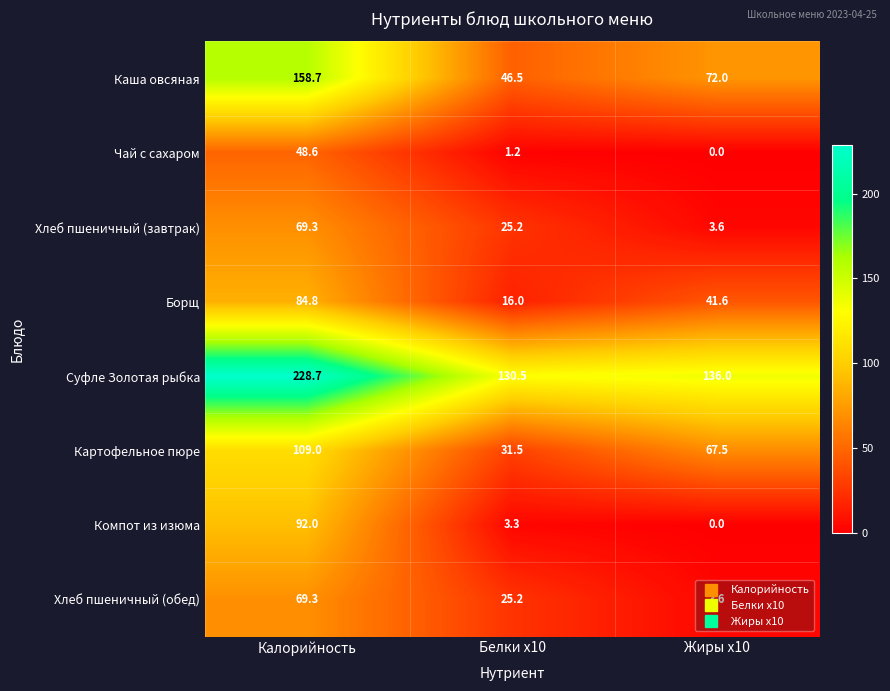

What is the sum of the Чай с сахаром values at Калорийность and Белки x10?

49.8